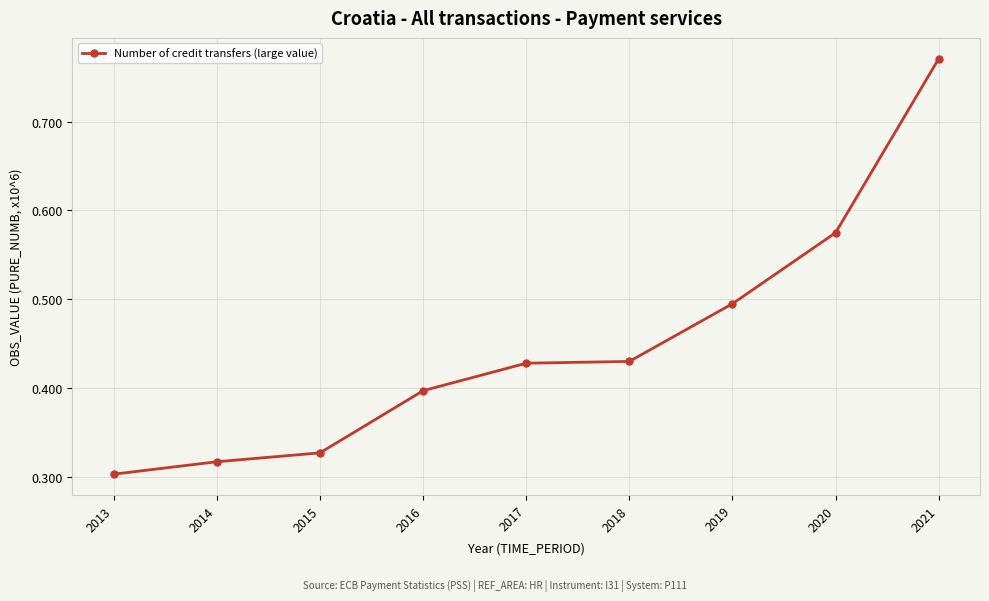

Which category has the highest value across all series?

2021